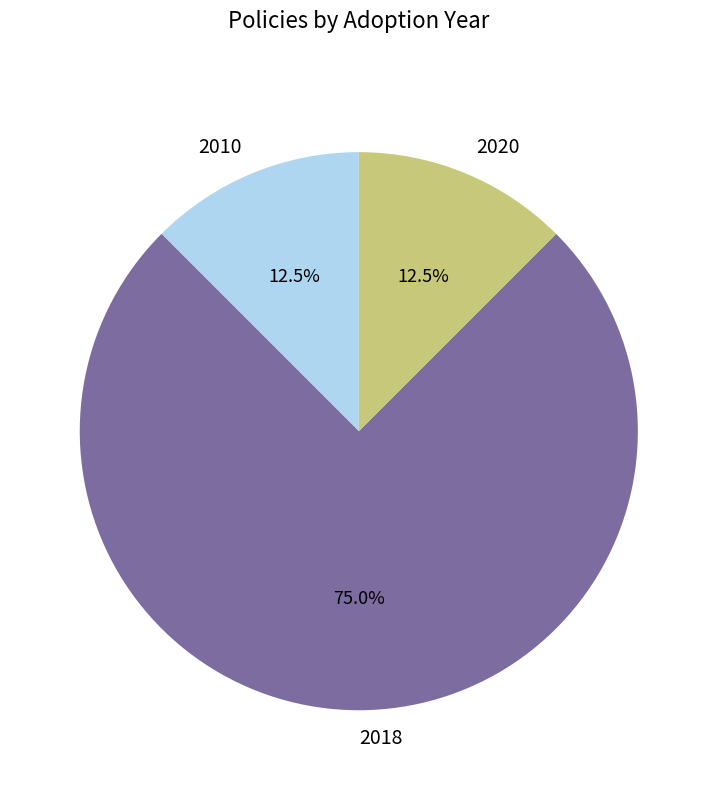

What percentage is NOT represented by 2018?

25.0%